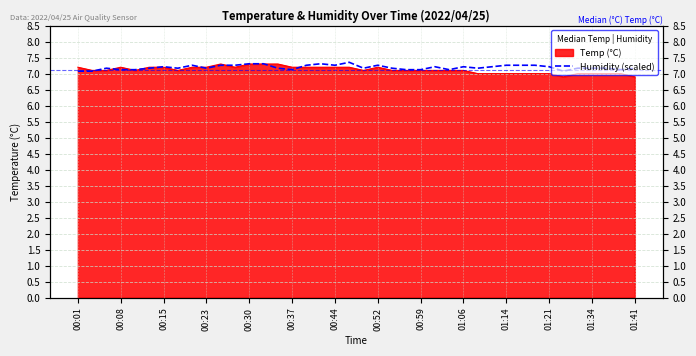

The chart shows a value of 12.8 at 38. True or false?

False